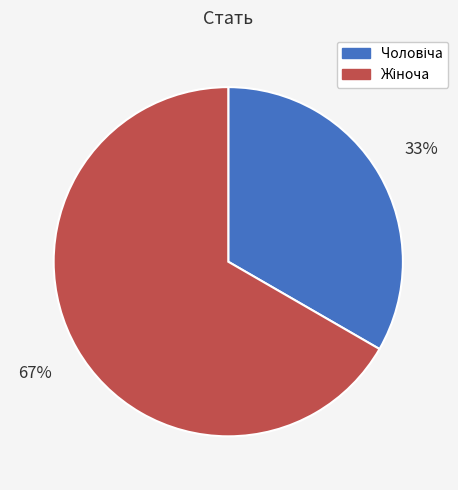

Is there any slice that represents more than half of the pie?

Yes